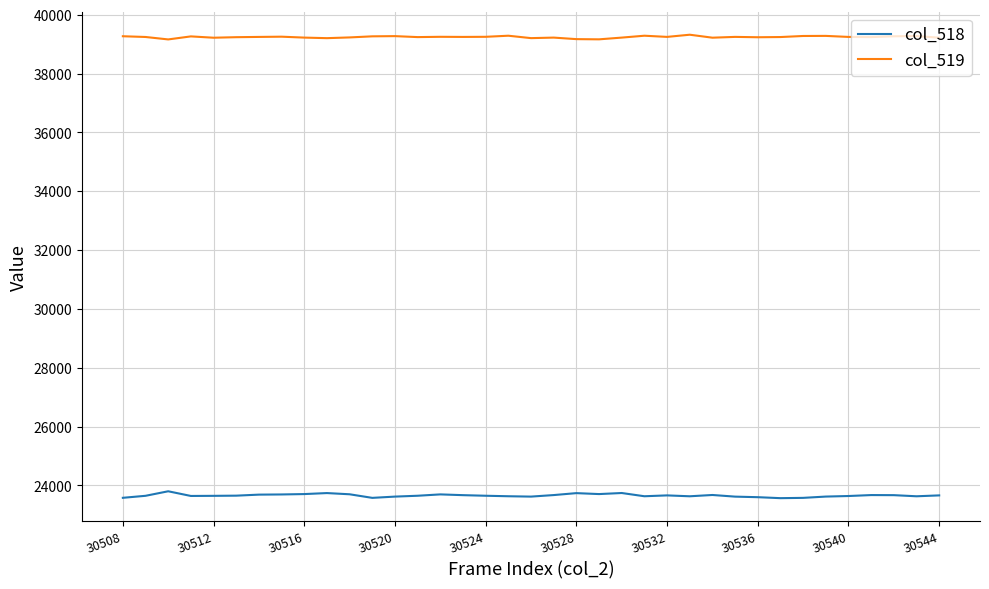

List the series in order of their overall mean, lowest first.

col_518, col_519